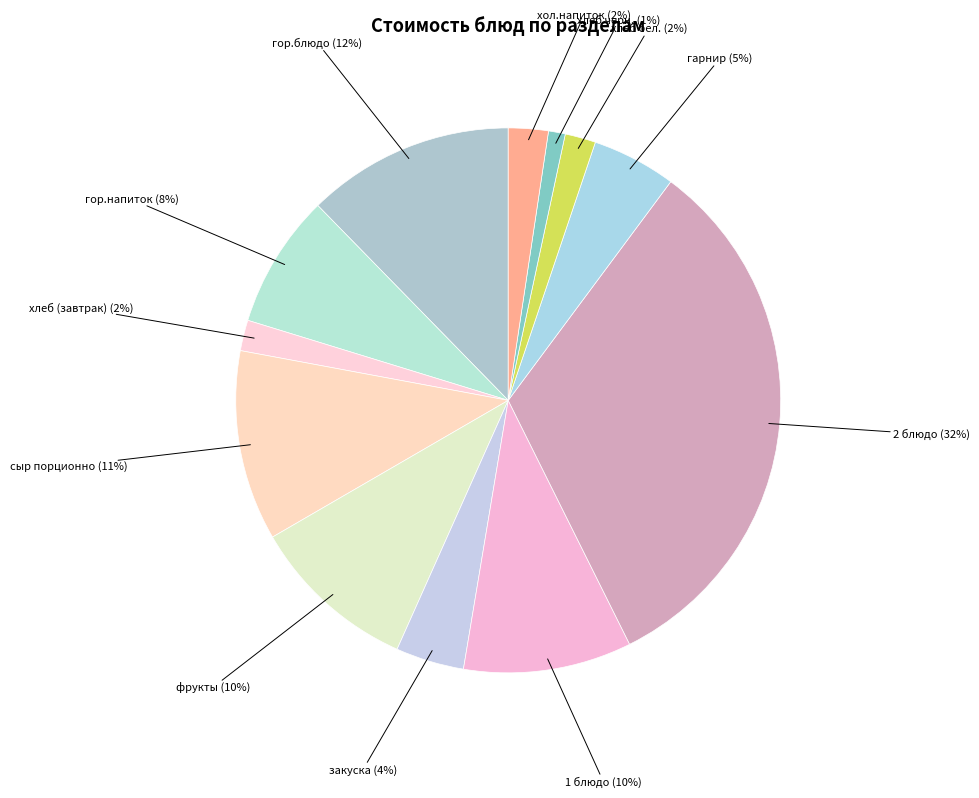

How many slices are in this pie chart?

12